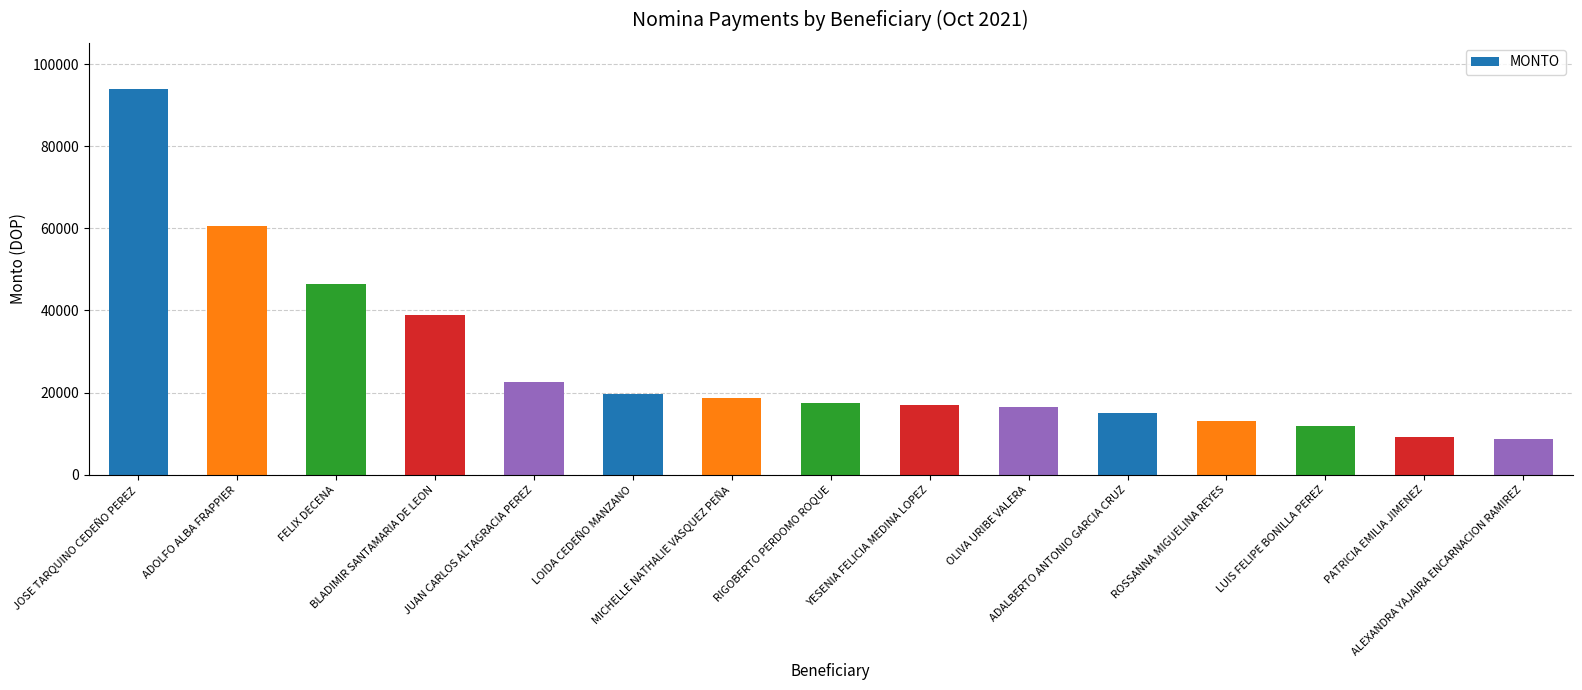

What is the sum of all values?

409677.2